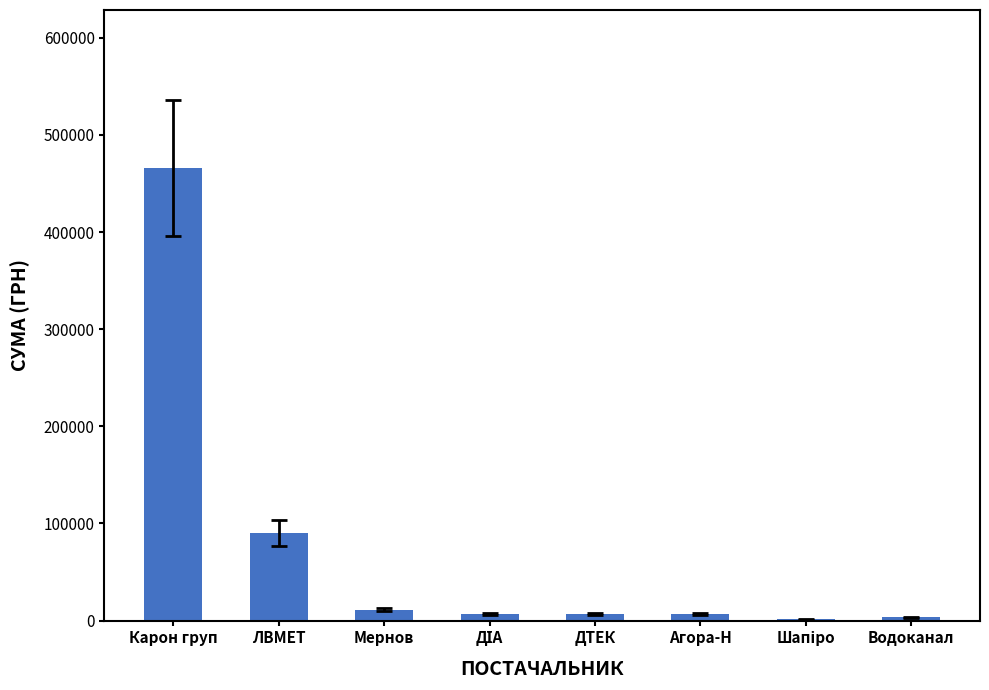

What is the sum of all values?

591640.8